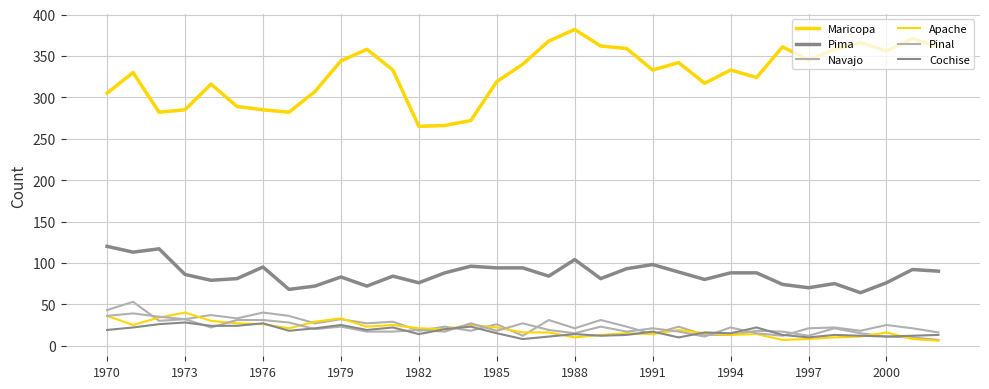

How many interior local peaks does the Maricopa series have?

9